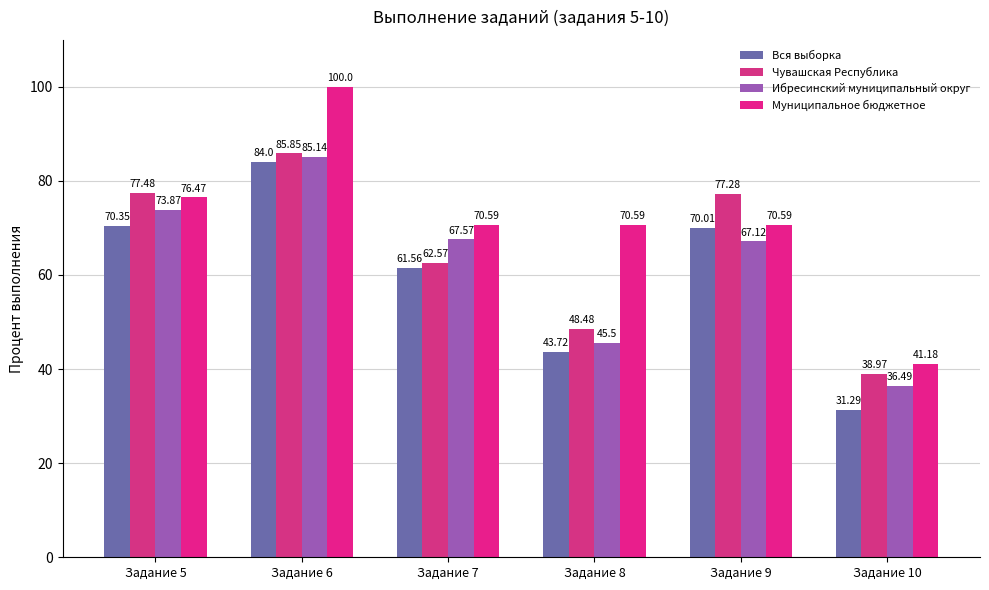

How many groups of bars are there?

6